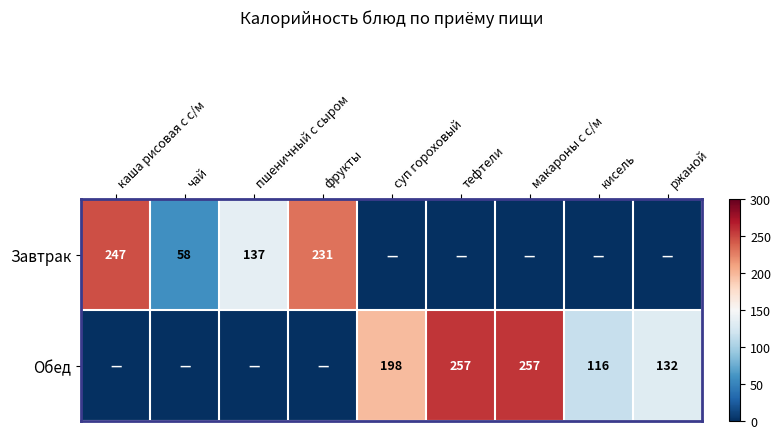

List the series in order of their overall mean, highest first.

Обед, Завтрак